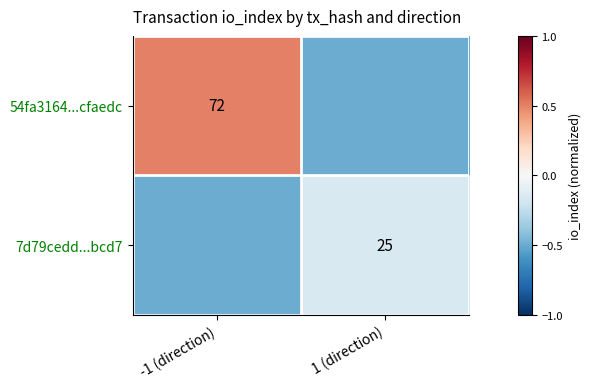

How many distinct data groups are displayed?

2